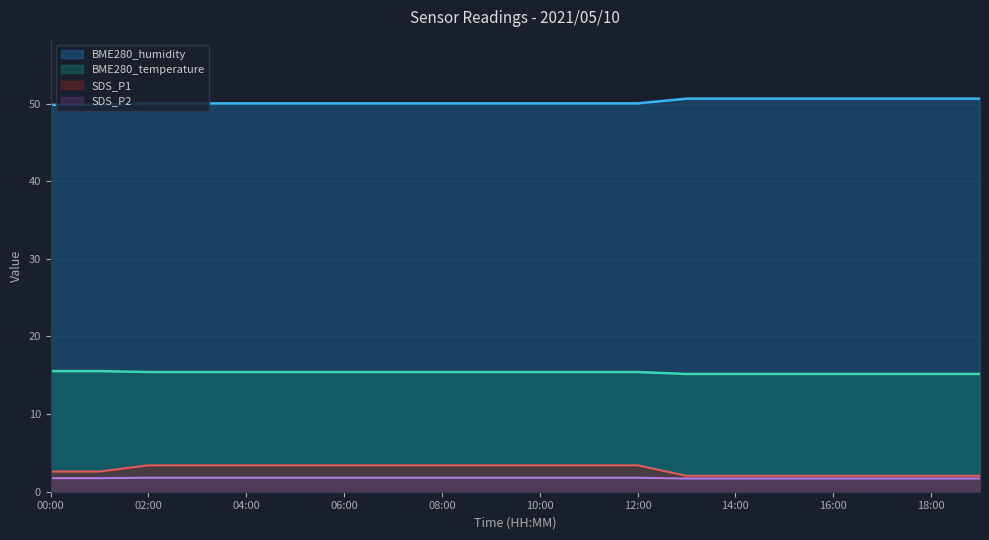

What are all the series names shown in the legend?

BME280_humidity, BME280_temperature, SDS_P1, SDS_P2